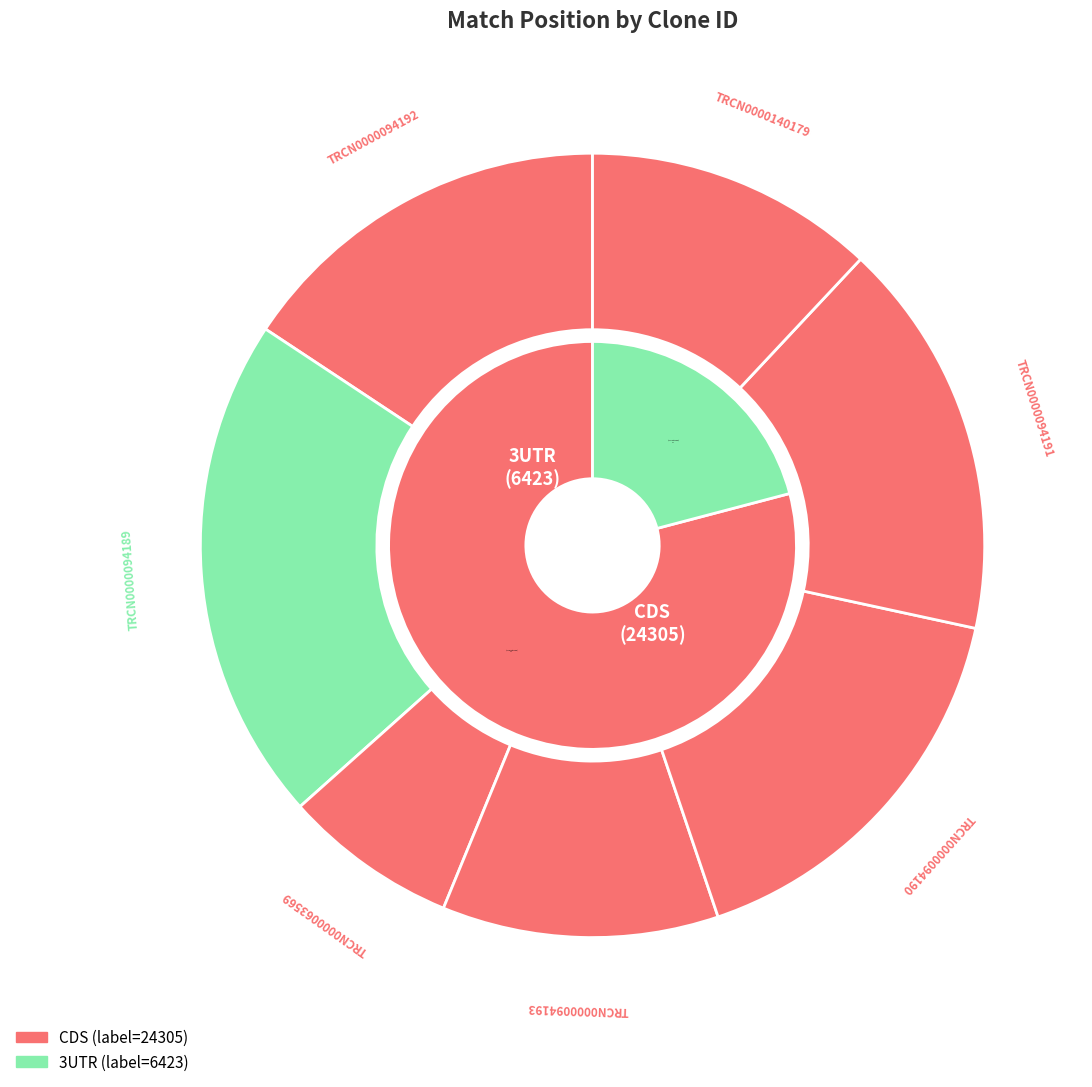

True or false: TRCN0000094193 accounts for 22% of the total.

False